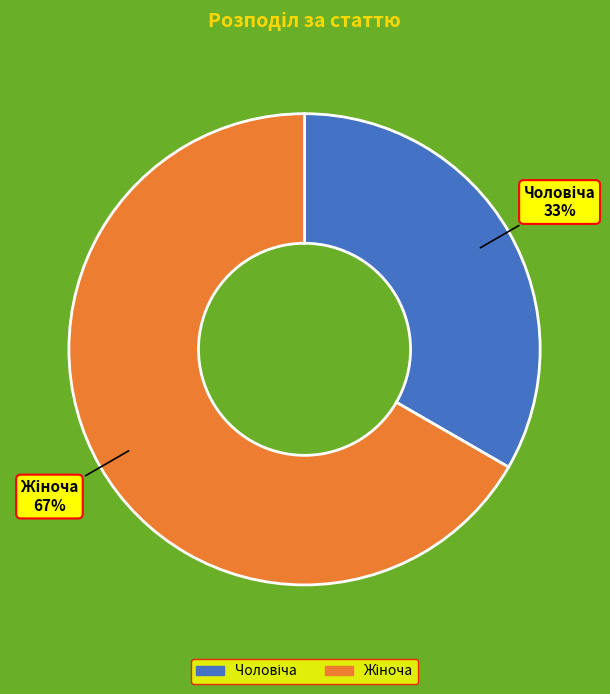

Does any single category account for the majority?

Yes